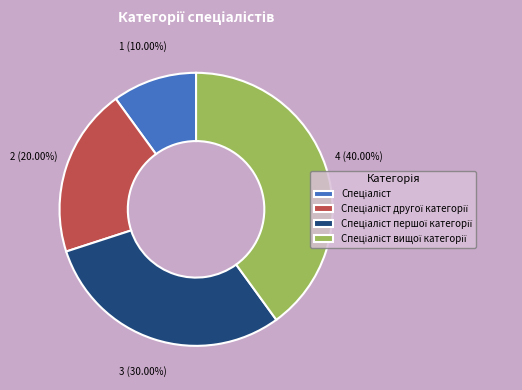

Is there a majority slice in this chart?

No